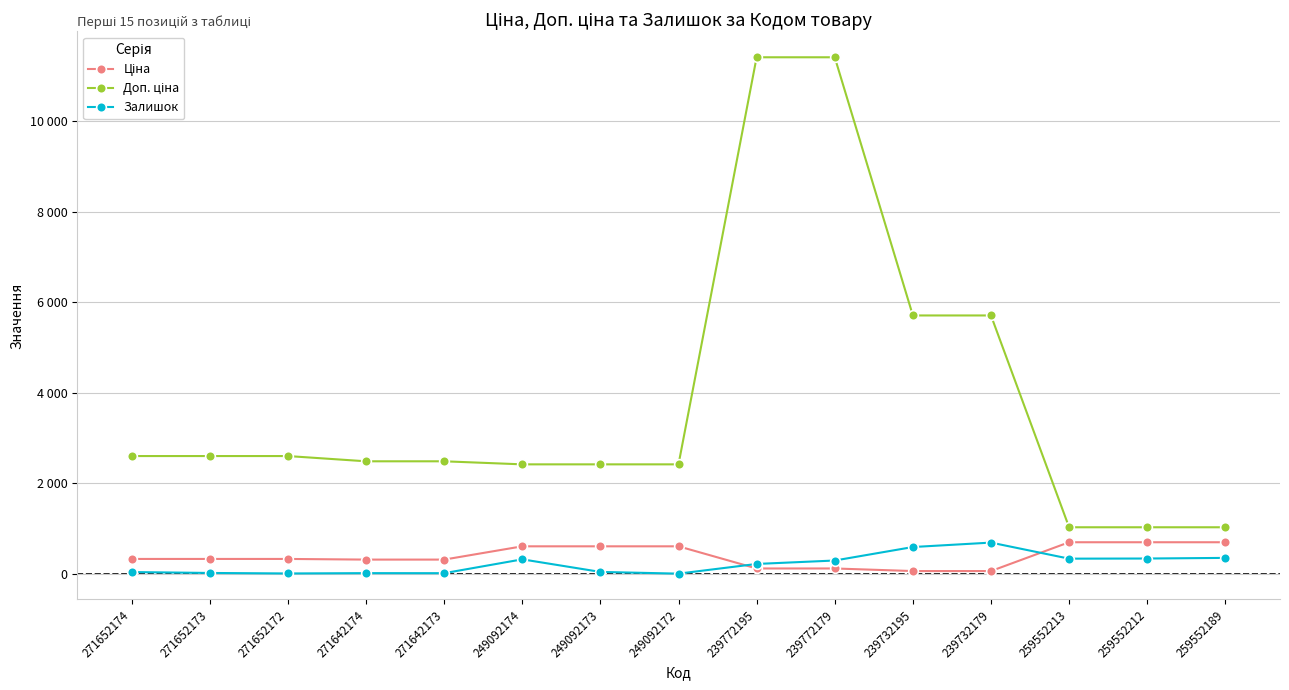

Which series changed the most between 271652174 and 249092172?

Ціна